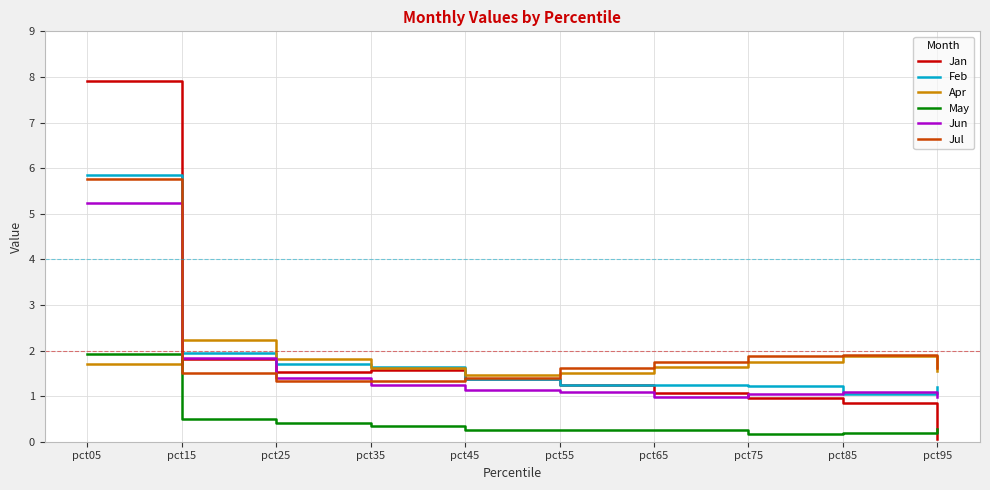

What is the difference between the second highest and second lowest values in the Feb series?

0.8